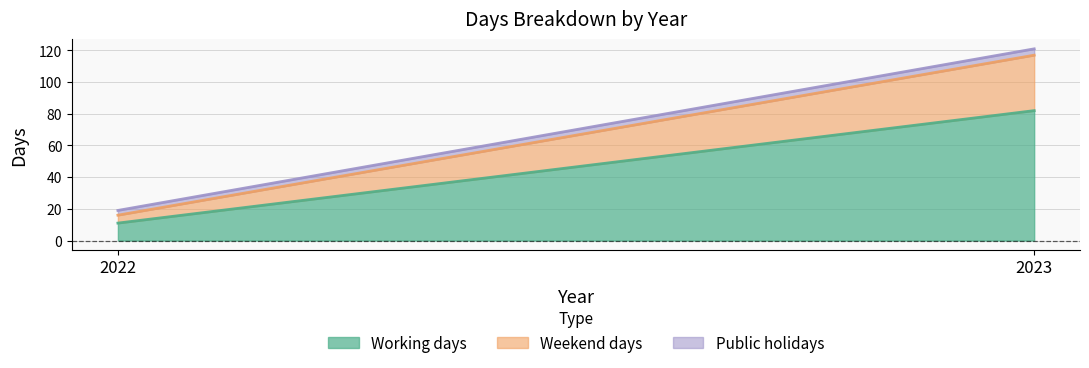

What is the average value of the Public holidays series?

4